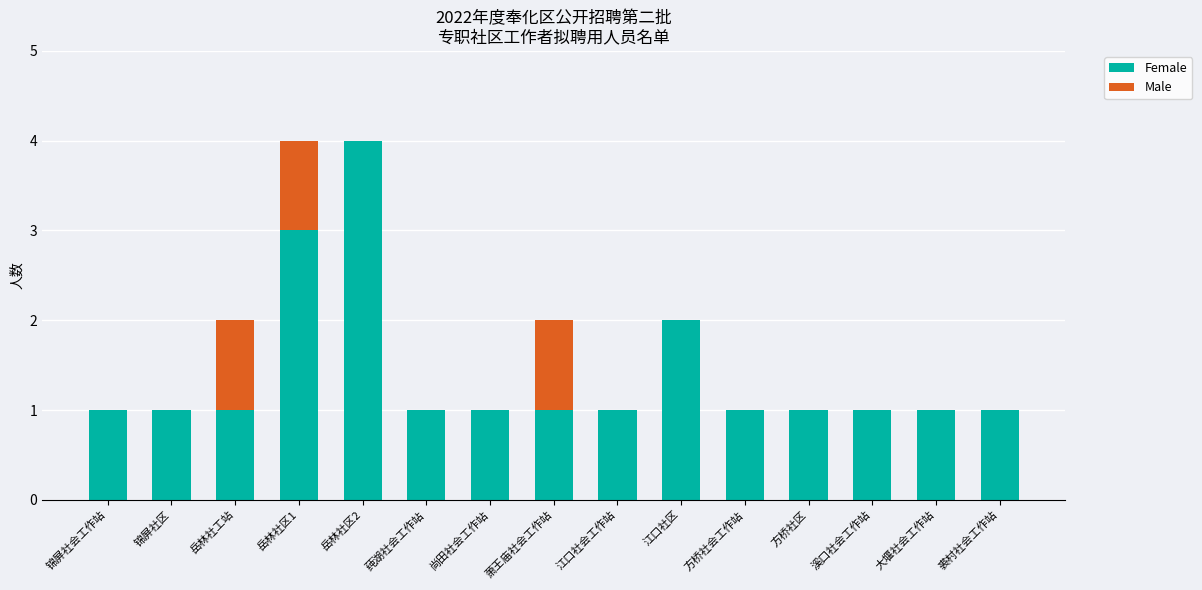

Are the bars grouped side by side (vs. stacked)?

No